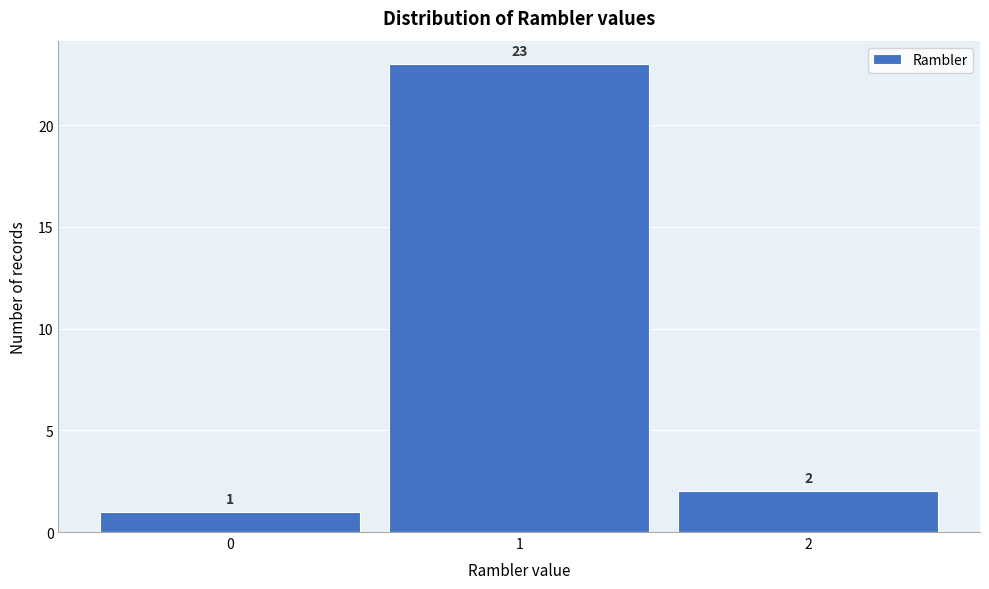

Reading left to right, transcribe this chart: for each bar, give the range it covers on the x-axis and its height.

-0.5 to 0.5: 1
0.5 to 1.5: 23
1.5 to 2.5: 2